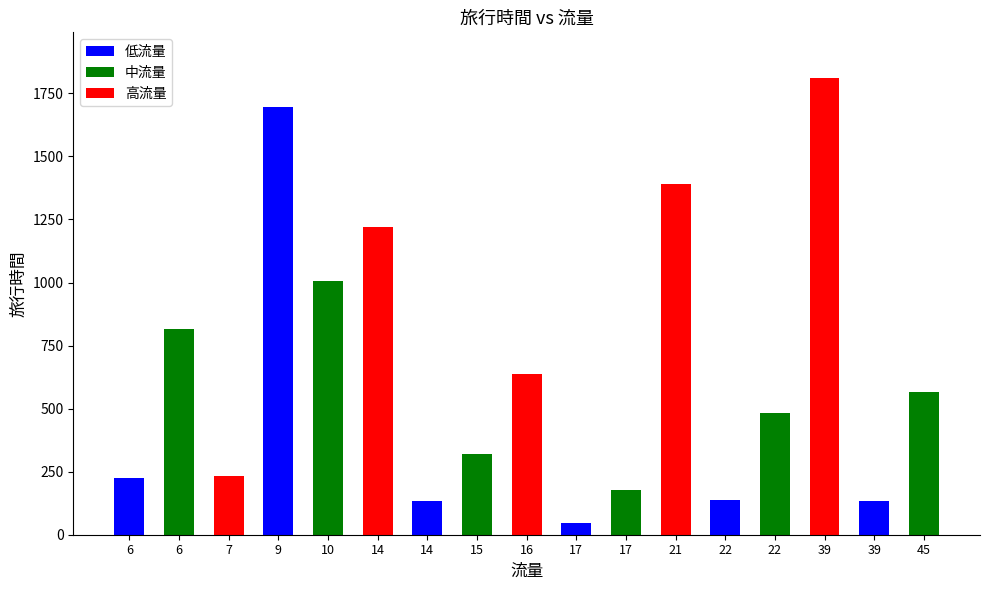

Which label corresponds to the largest value in the chart?

39